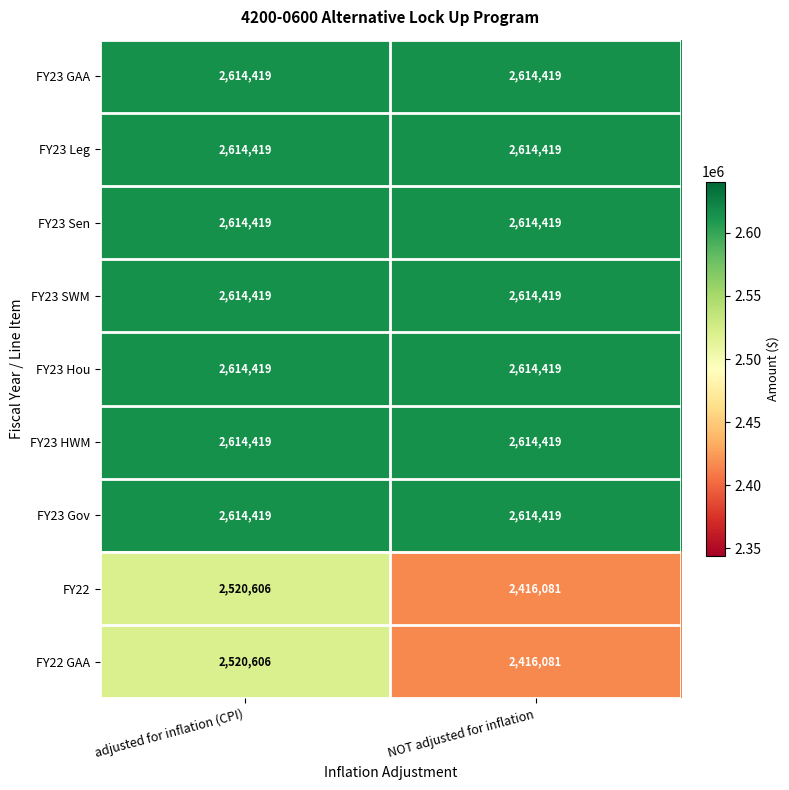

What is the smallest value displayed?

2416081